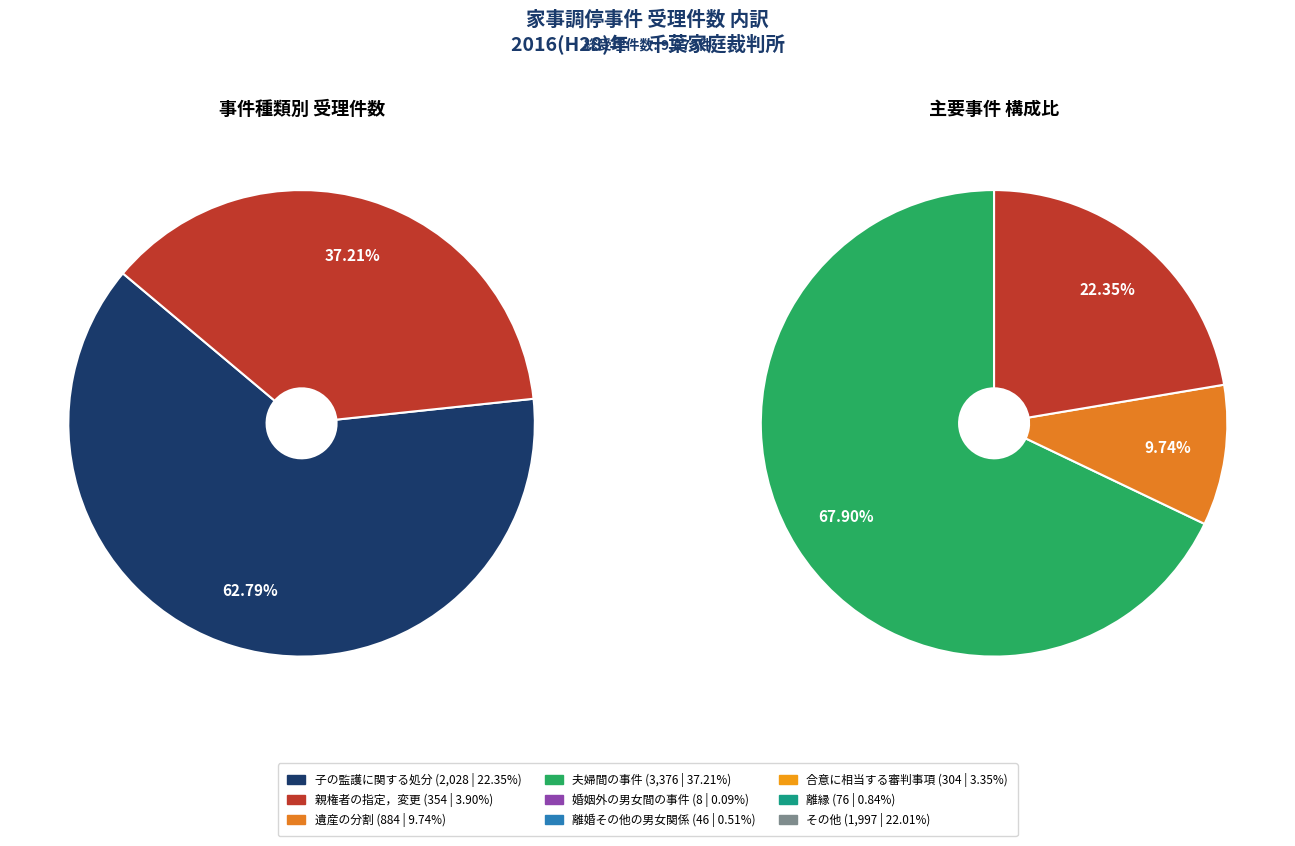

How many segments does this pie chart have?

9